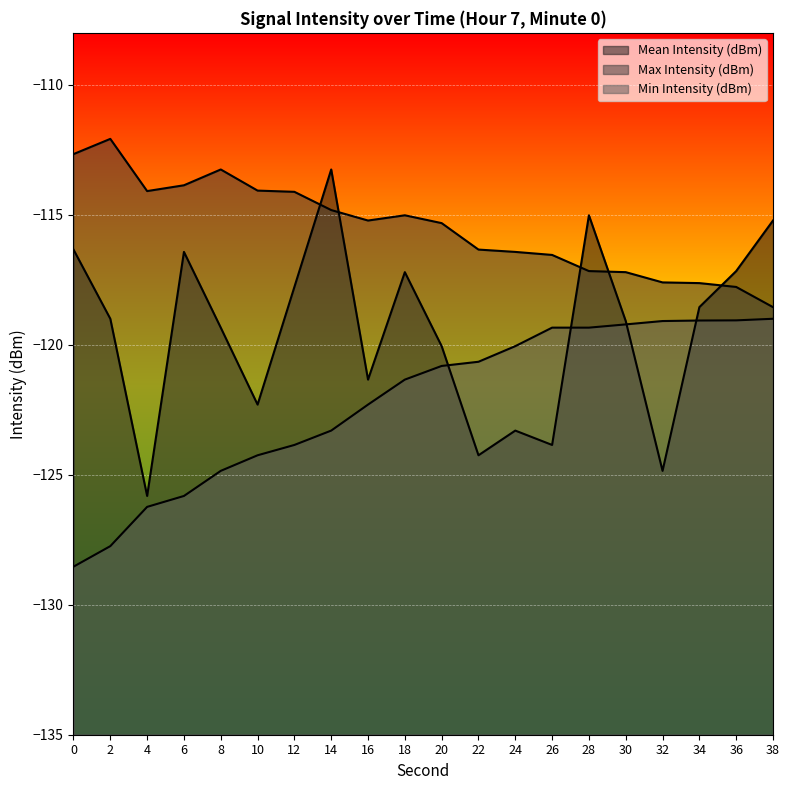

In Max Intensity (dBm), how many points are higher than both neighbors (excluding endpoints)?

3